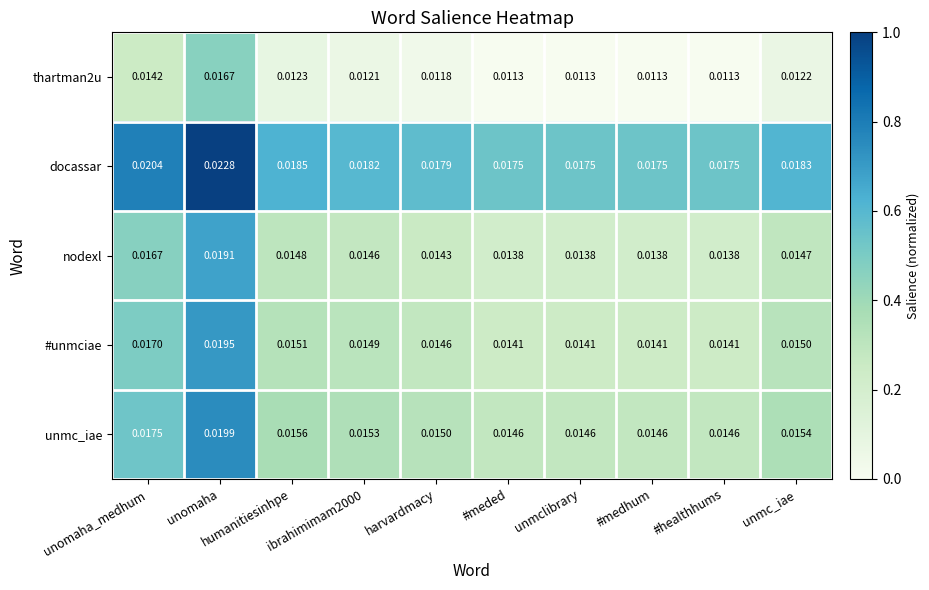

List the series in order of their peak value, lowest first.

thartman2u, nodexl, #unmciae, unmc_iae, docassar